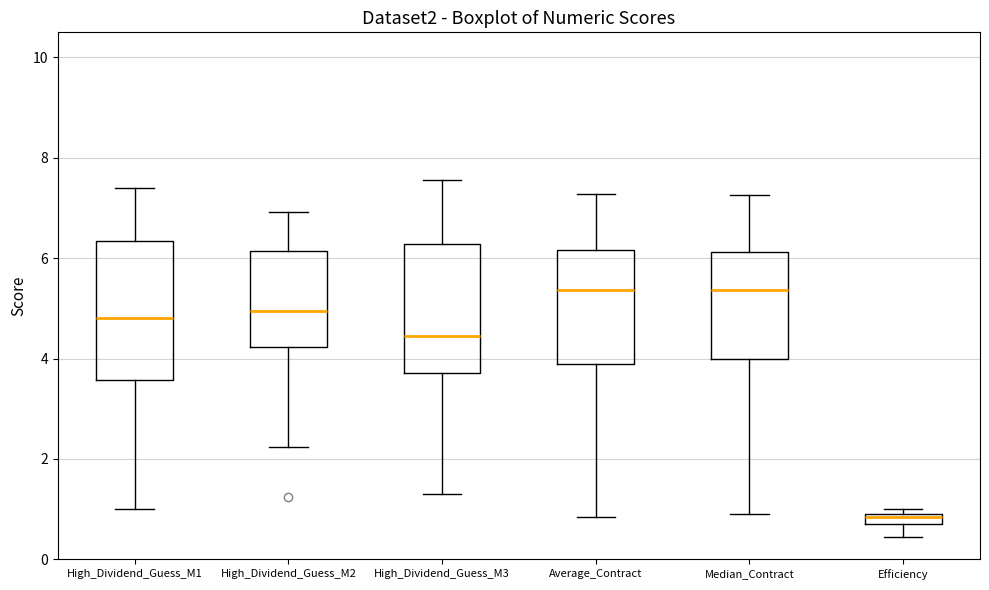

Where does the median line of the box for High_Dividend_Guess_M3 sit on the y-axis? The values are not printed on the chart, so give them approximately, as read against the axis.

4.4